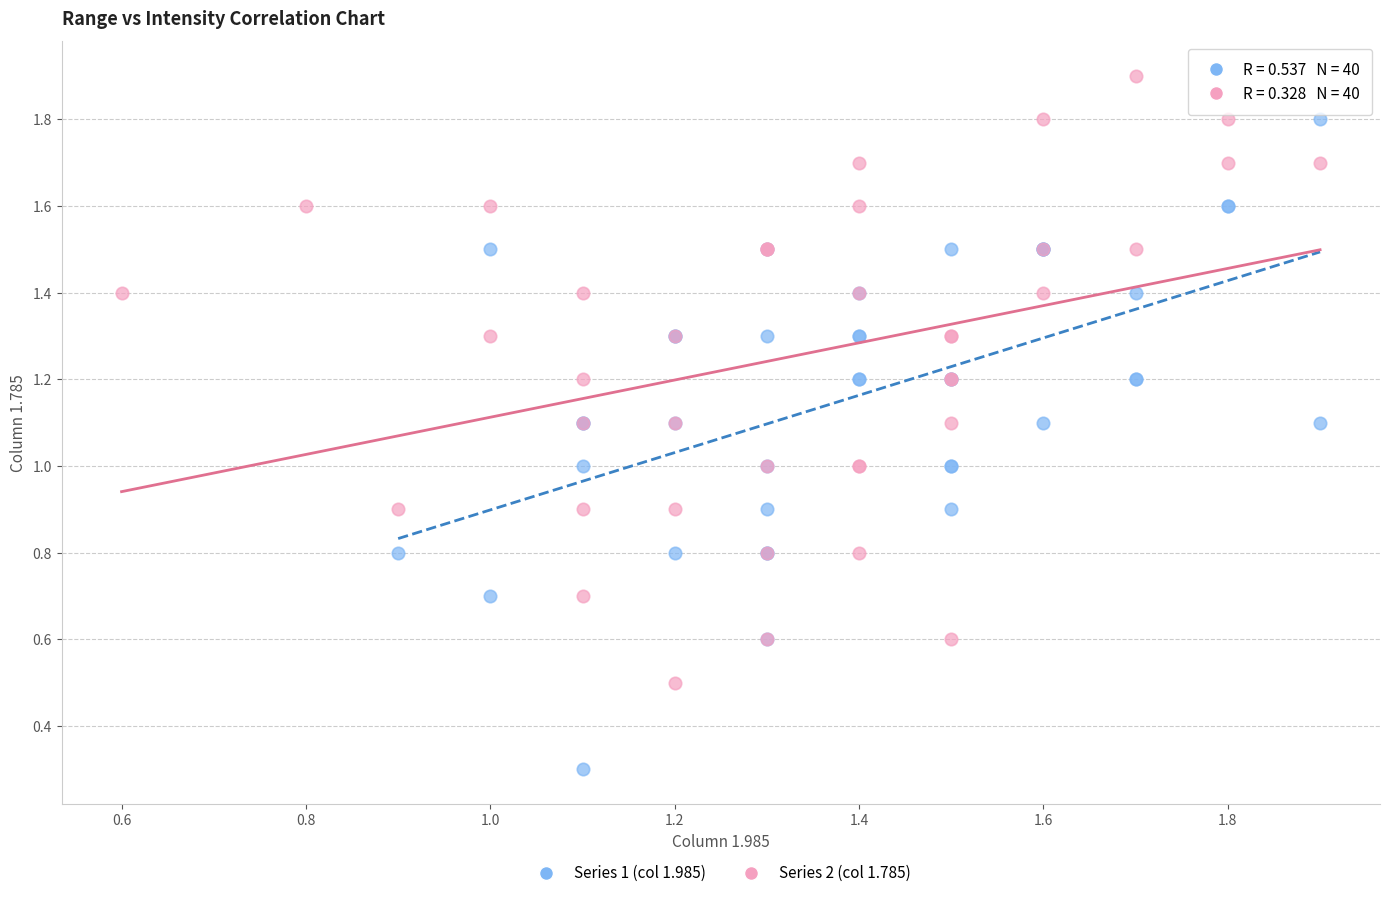

Which series reaches the minimum Y coordinate?

Series 1 (col 1.985)